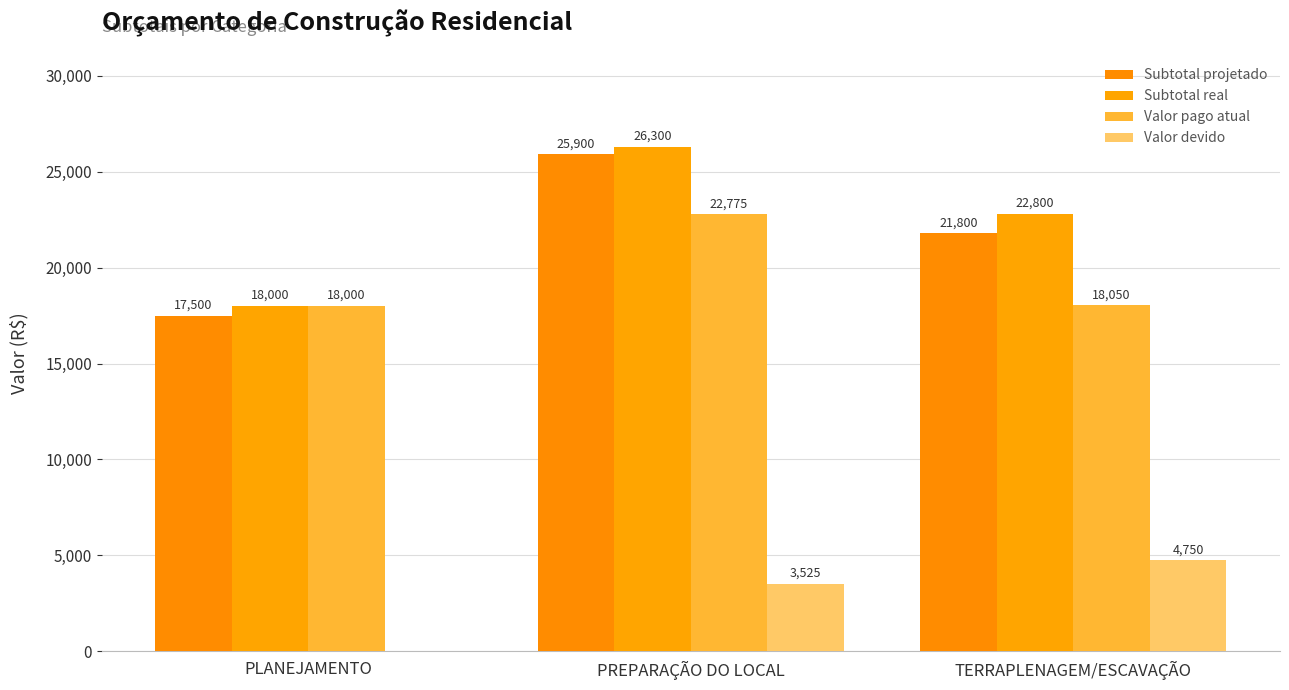

What is the difference between the Subtotal real values at TERRAPLENAGEM/ESCAVAÇÃO and PREPARAÇÃO DO LOCAL?

3500